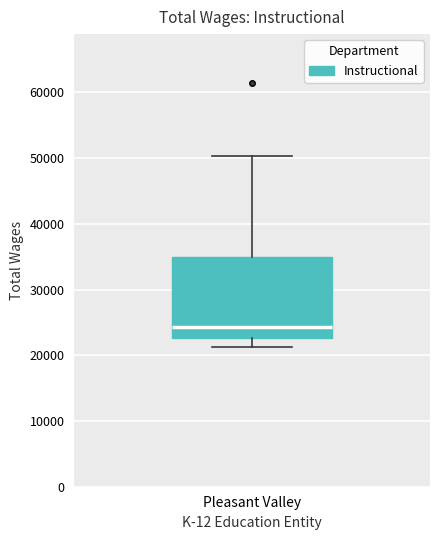

Transcribe this box plot: give where the median line is, the range the box spans, and where the two whiskers end, as read against the y-axis. The values are not printed on the chart, so give them approximately, as read against the axis.

median 24000, box 23000 to 35000, whiskers 21000 to 50000